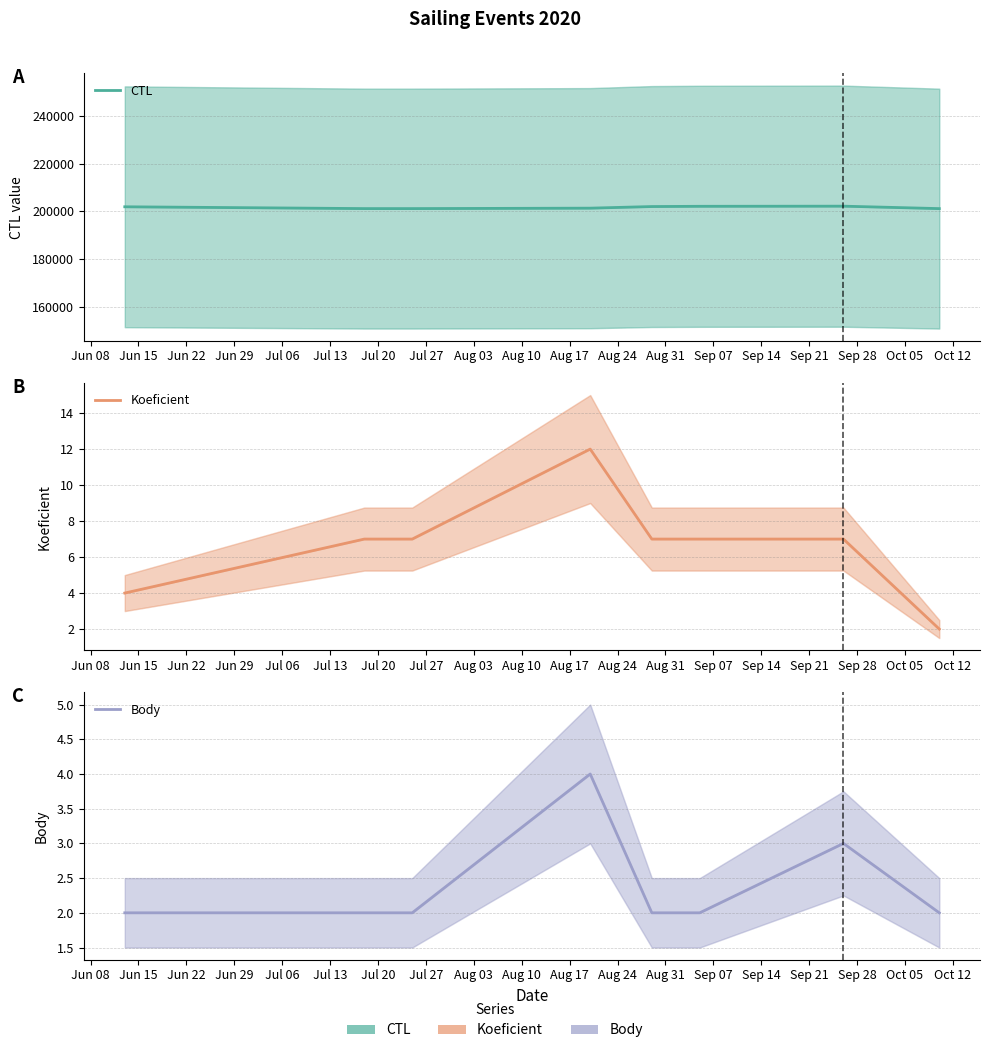

Does the chart display data point markers on the line(s)?

No